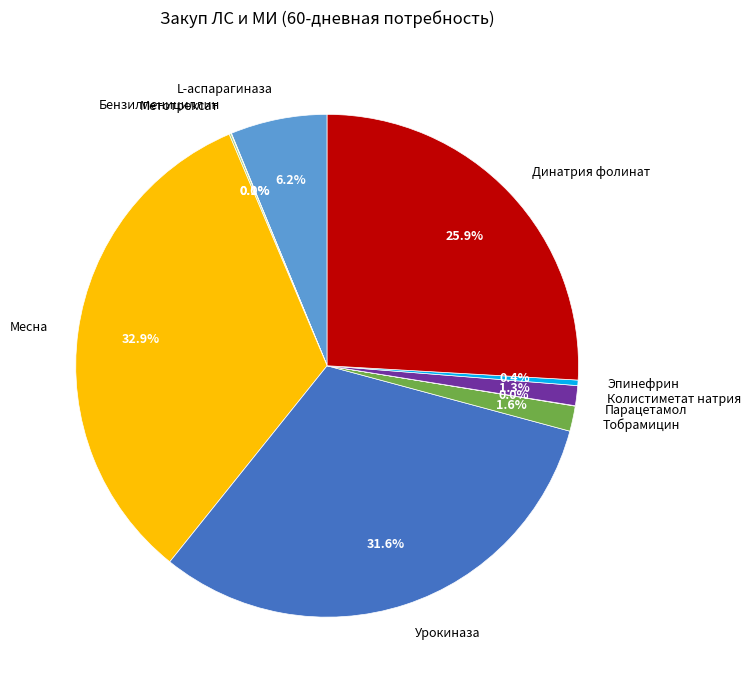

Which category has the biggest portion of the pie?

Месна